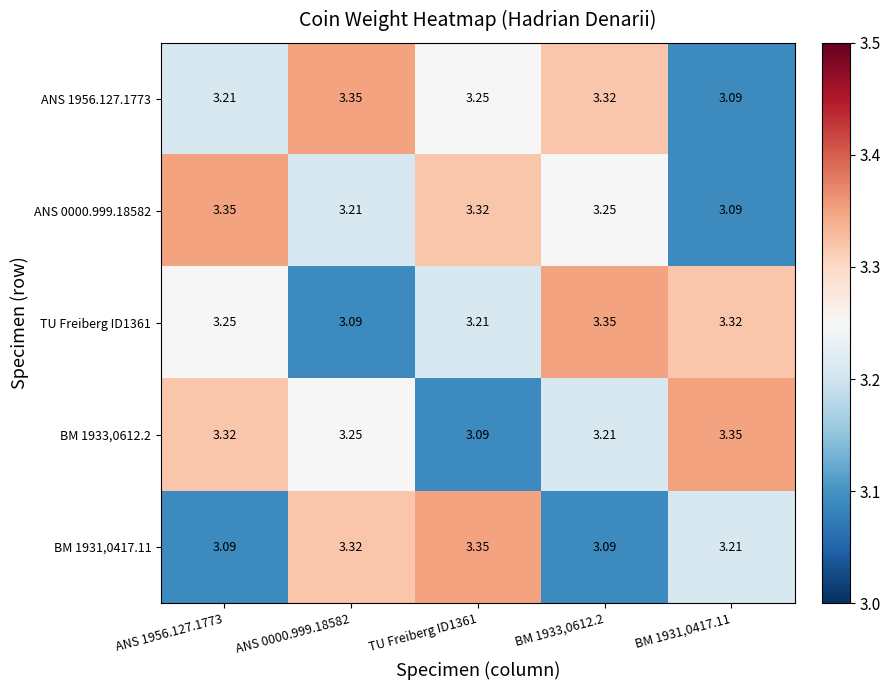

How many series are shown in this chart?

5